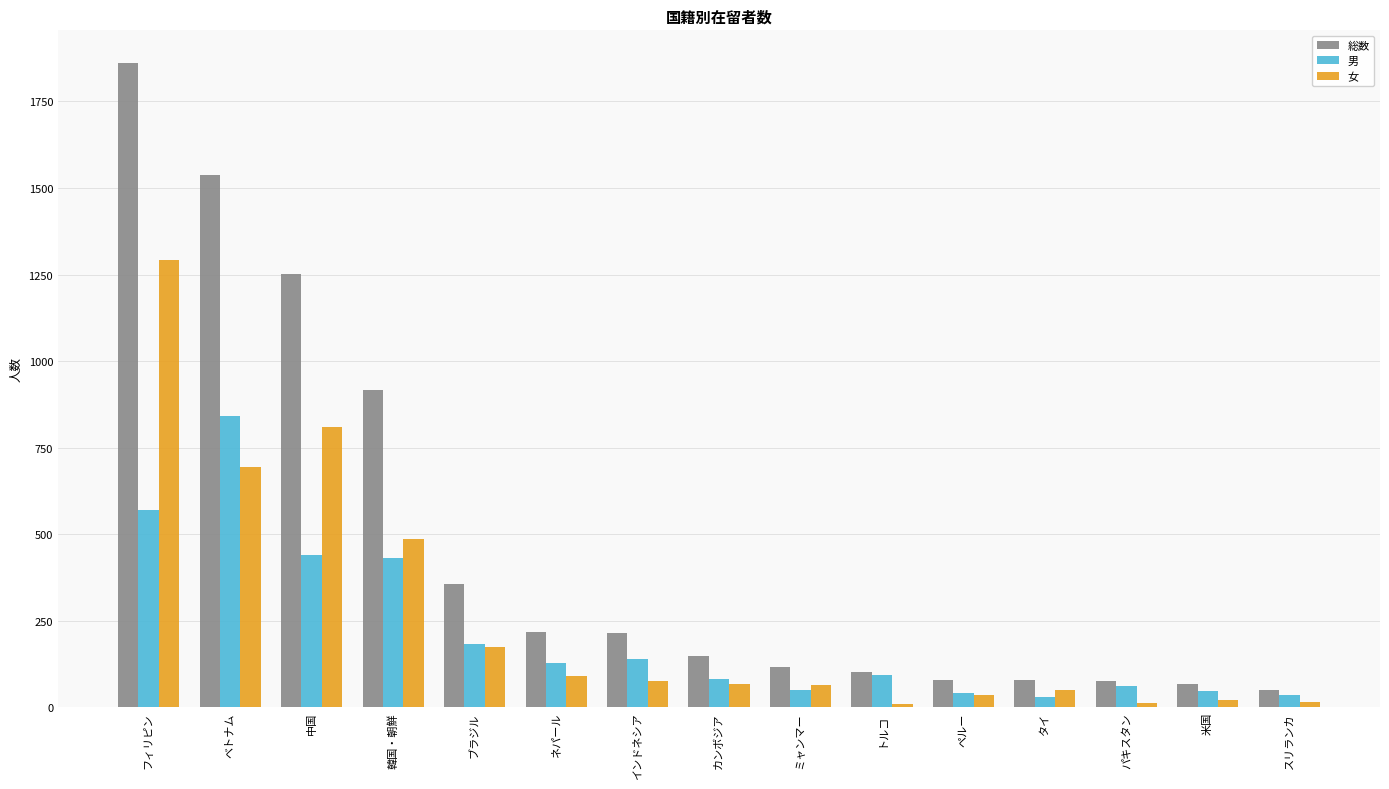

What is the sum of the 女 values at トルコ and ブラジル?

183